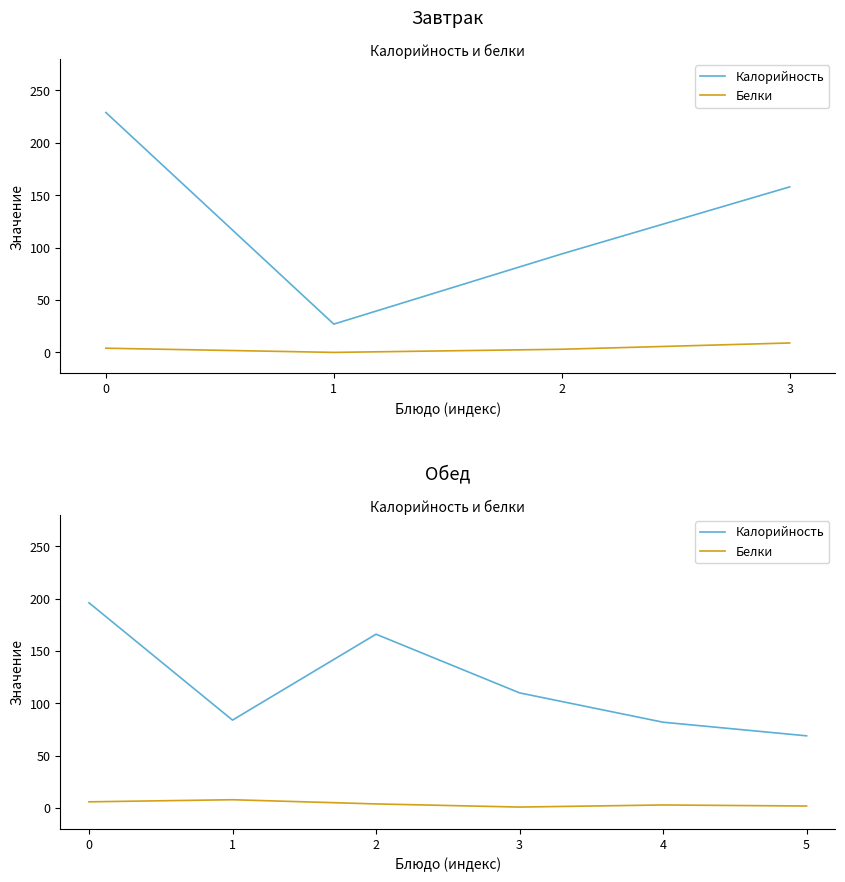

The Калорийность series shows 124 at 4. True or false?

False